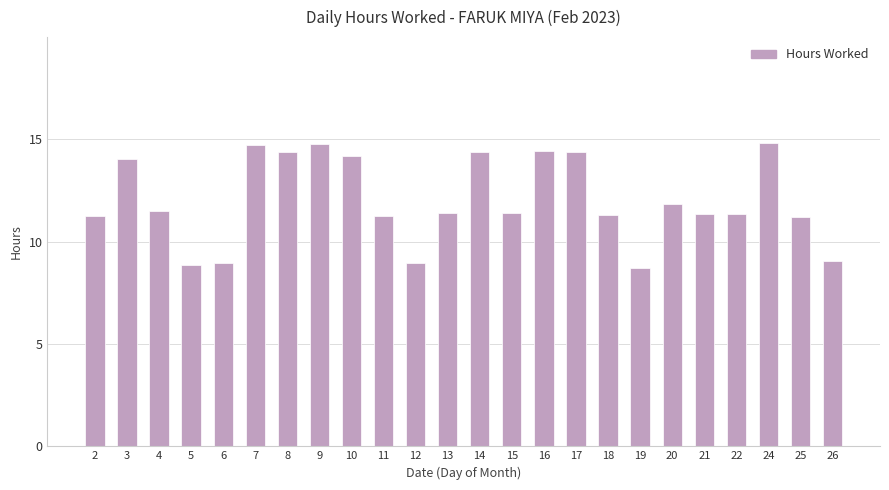

Which has a higher value, 2 or 10?

10